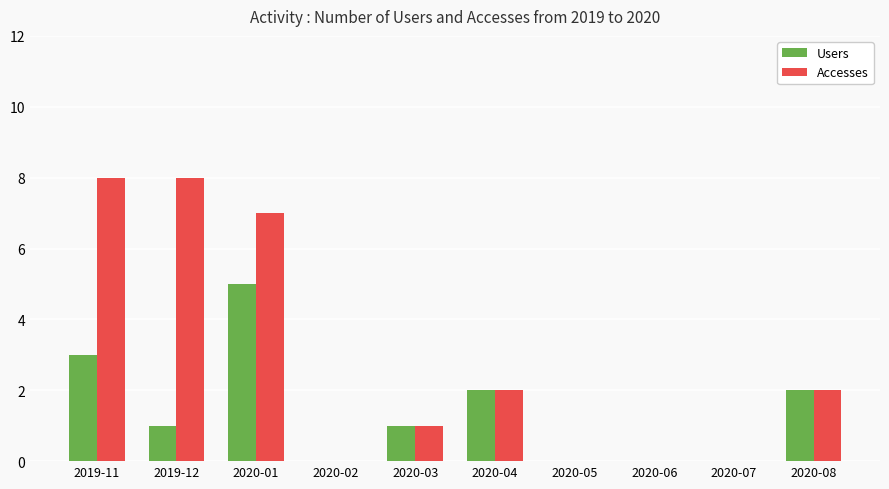

Is the value of Users at 2019-12 greater than the value of Accesses at 2020-08?

No